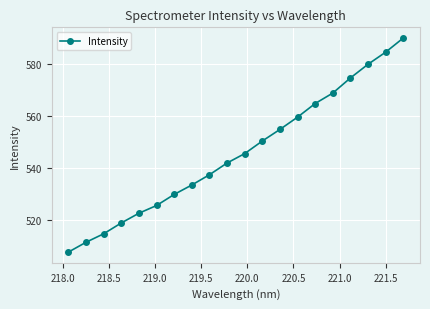

True or false: there are more than 1 points higher than both neighbors.

False